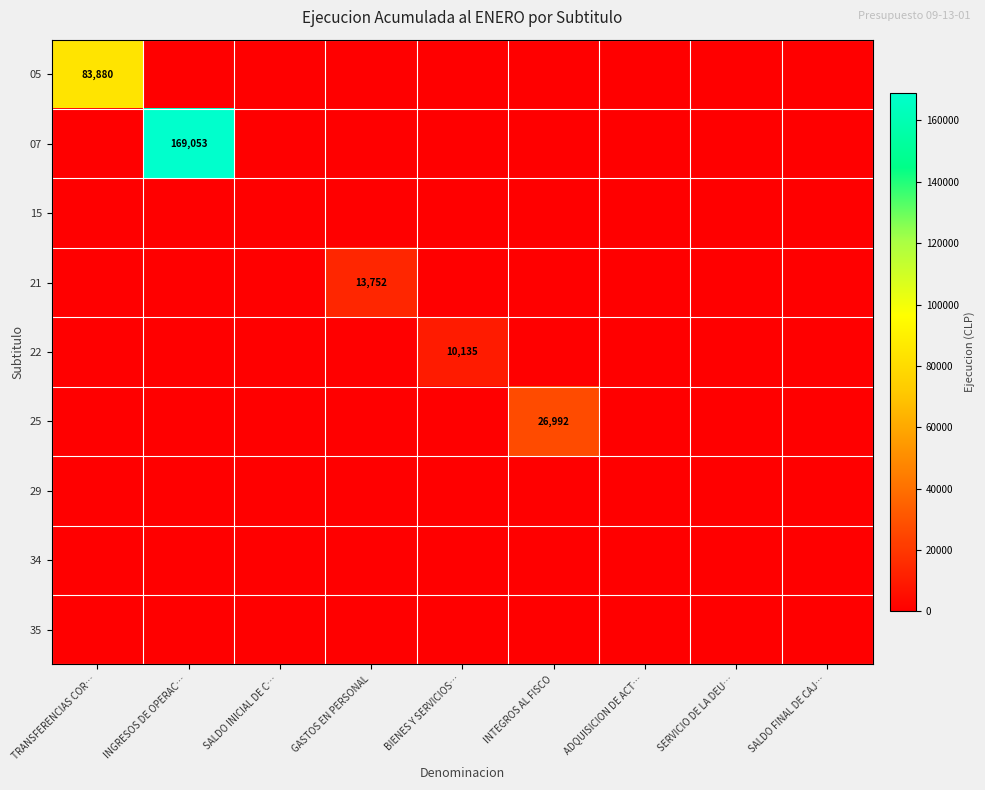

Is the value of 34 at SERVICIO DE LA DEU… greater than the value of 07 at SERVICIO DE LA DEU…?

No